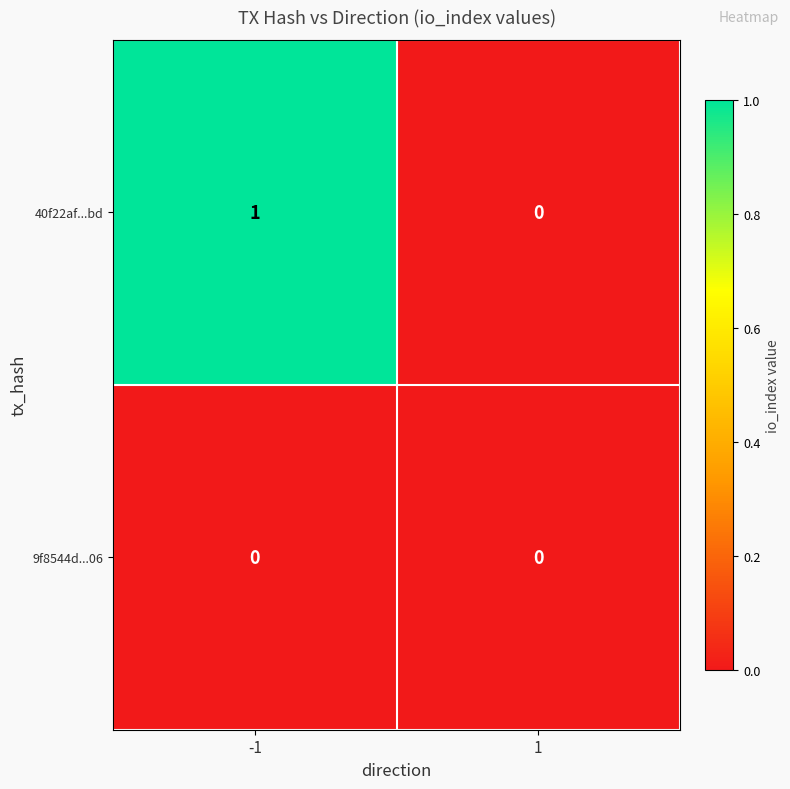

True or false: 40f22af...bd has a value of 1 at -1.

True